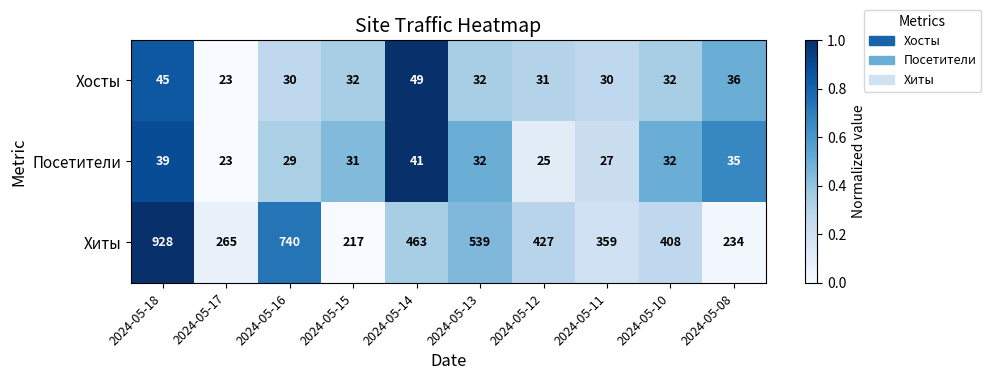

The Хосты series shows 49 at 2024-05-14. True or false?

True